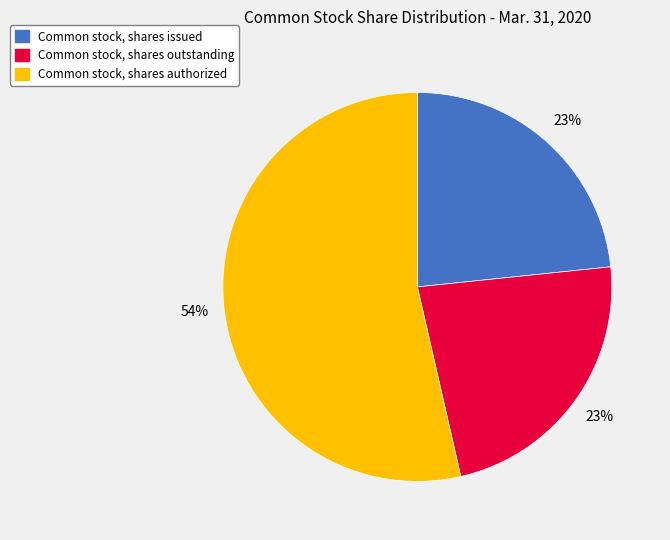

Is Common stock, shares authorized the majority of the pie?

Yes